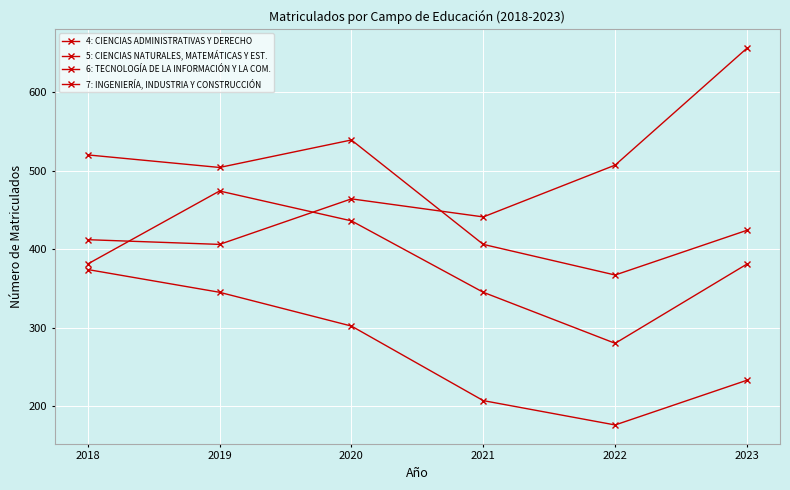

How many distinct data groups are displayed?

4